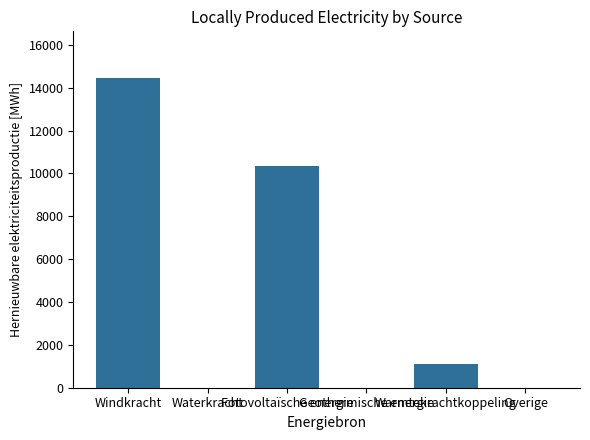

Reading left to right, what are all the values shown in this chart?

14463.6	0.0	10342.4	0.0	1125.0	0.0